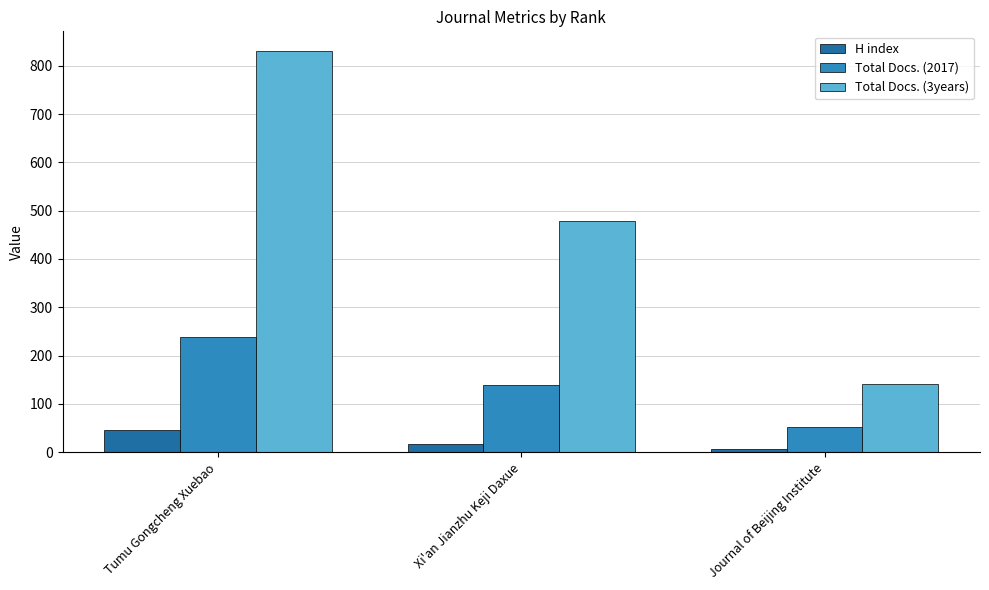

Which series has the widest spread of values?

Total Docs. (3years)